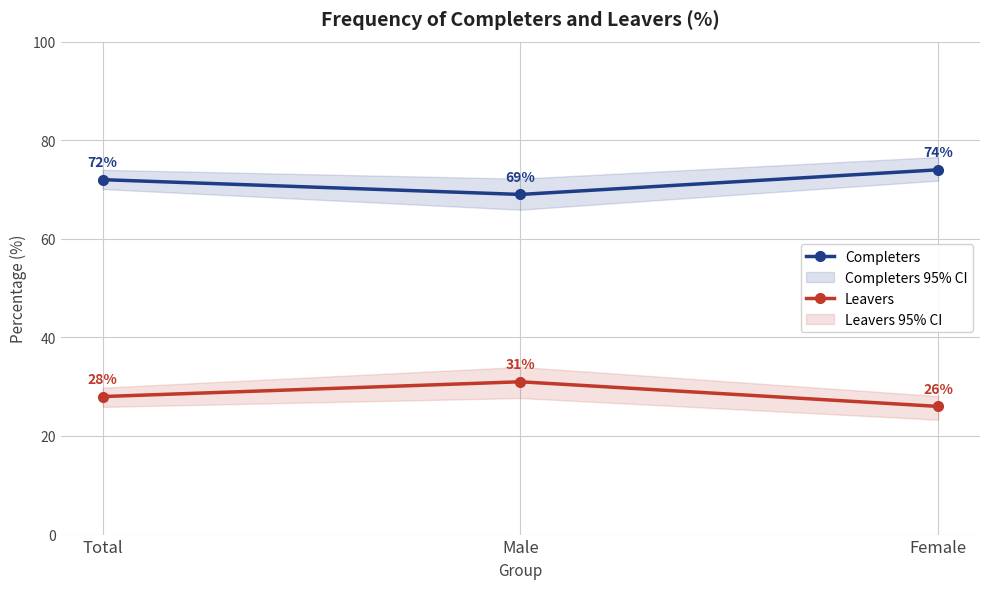

What value does the Leavers series have at Male?

31